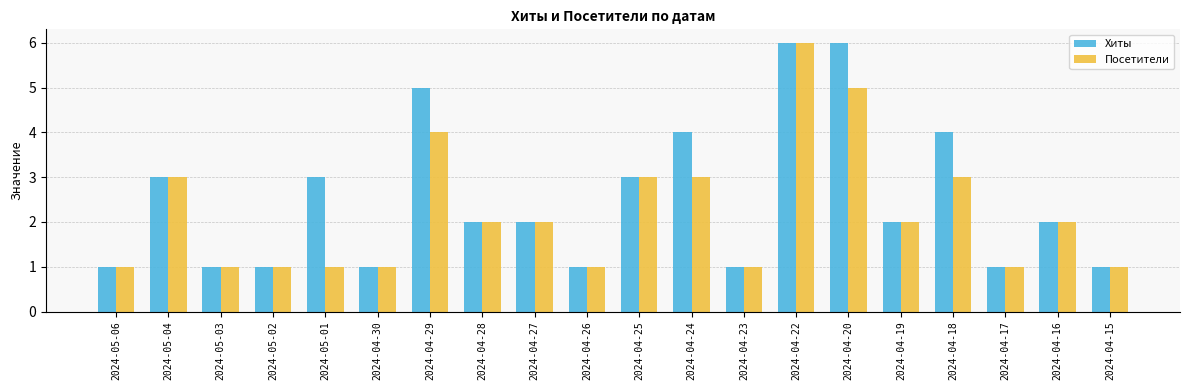

Is it true that Посетители equals 3 at 2024-05-04?

True